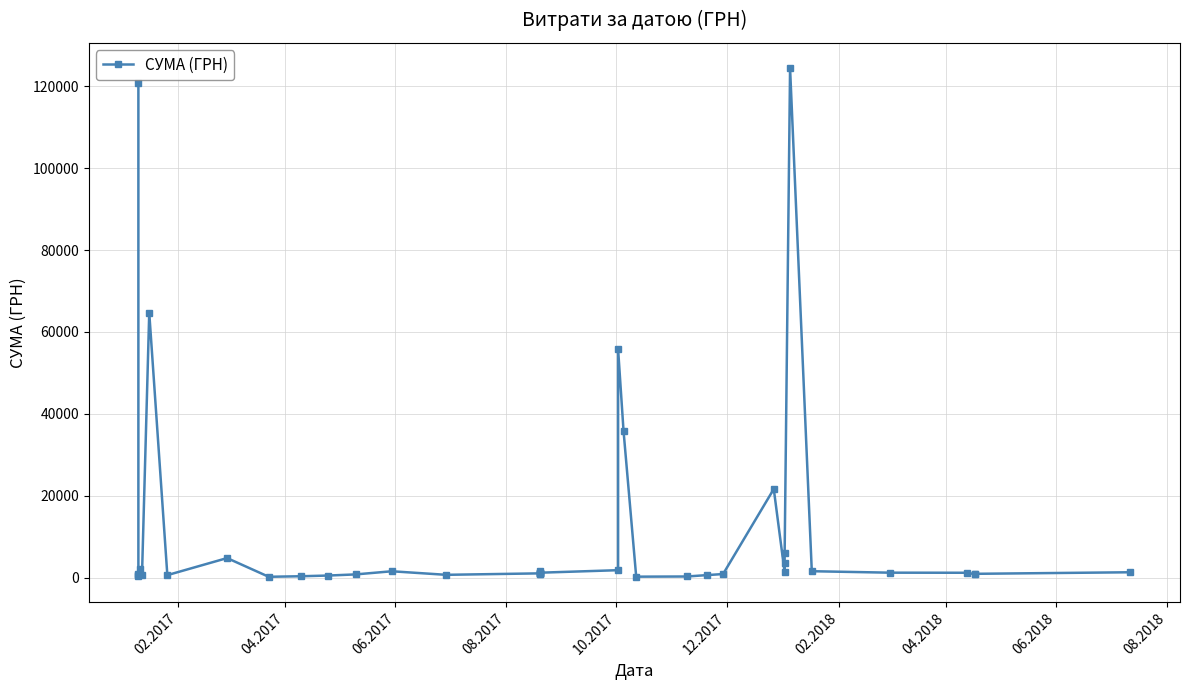

The chart shows a value of 573.5 at 38. True or false?

False